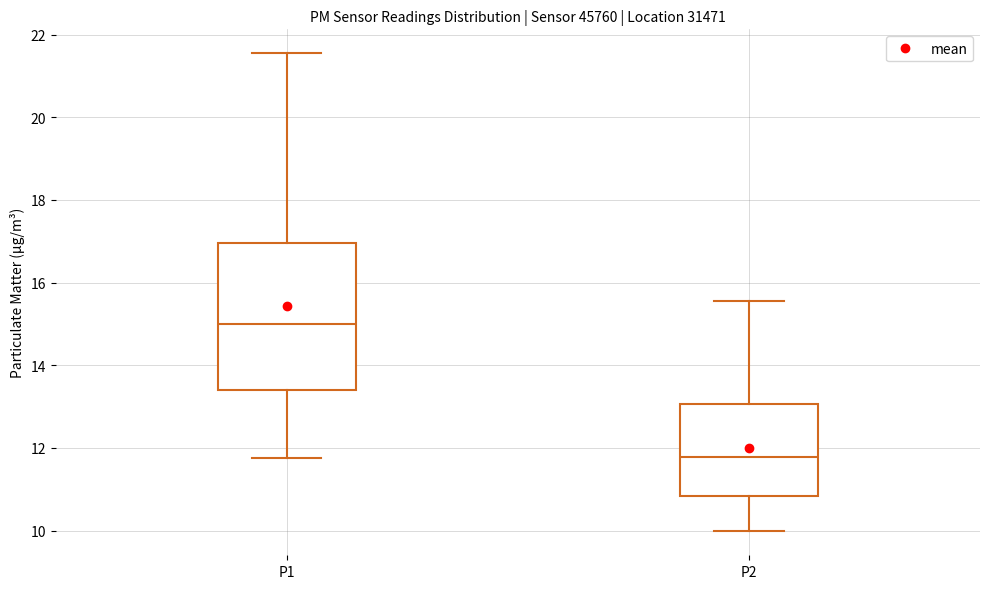

Which box is the tallest, from its lower edge to its upper edge?

P1